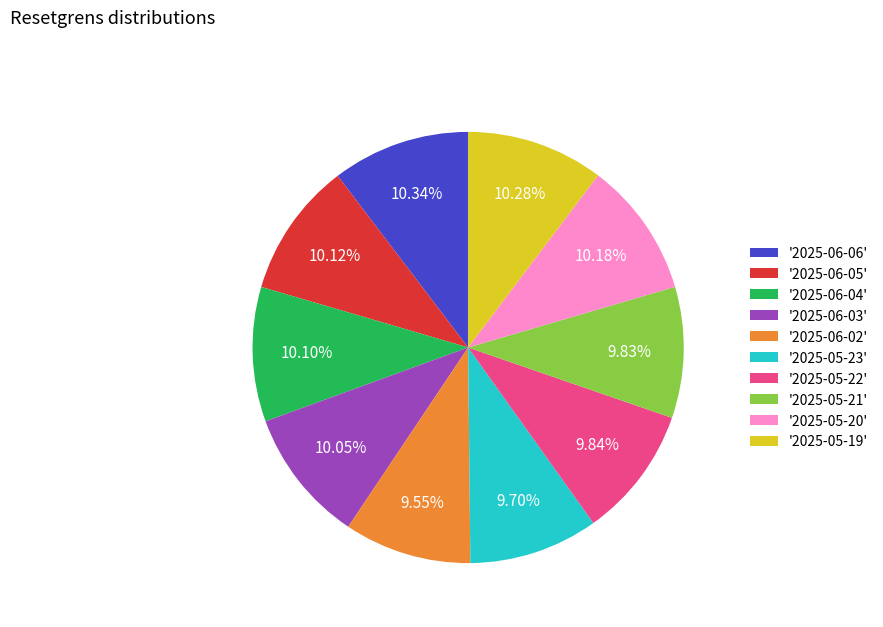

Which has a higher value, '2025-06-02' or '2025-06-06'?

'2025-06-06'